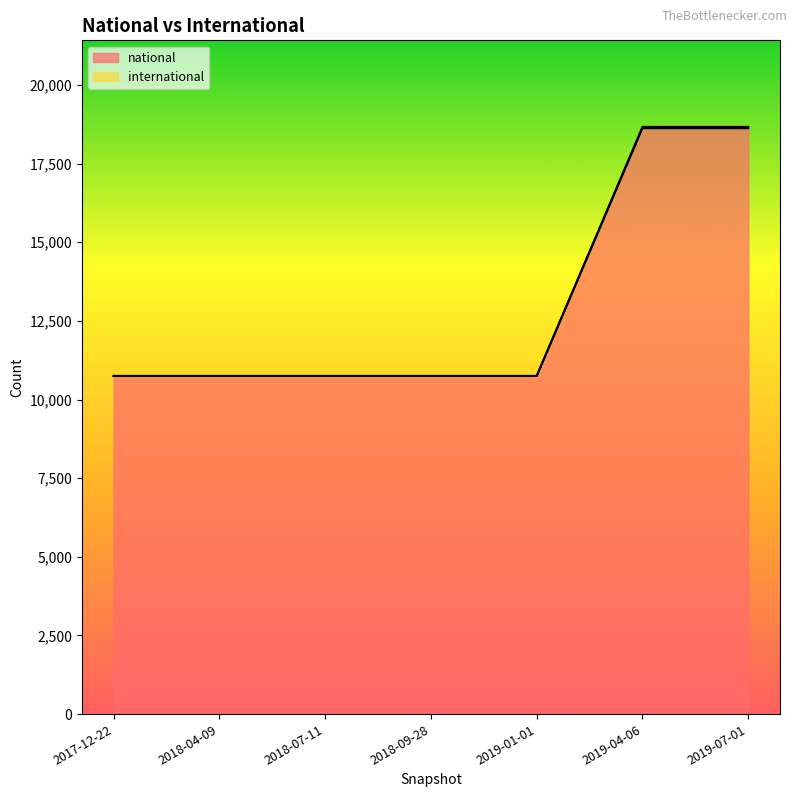

The value of national at 2019-07-01 is 33064. True or false?

False